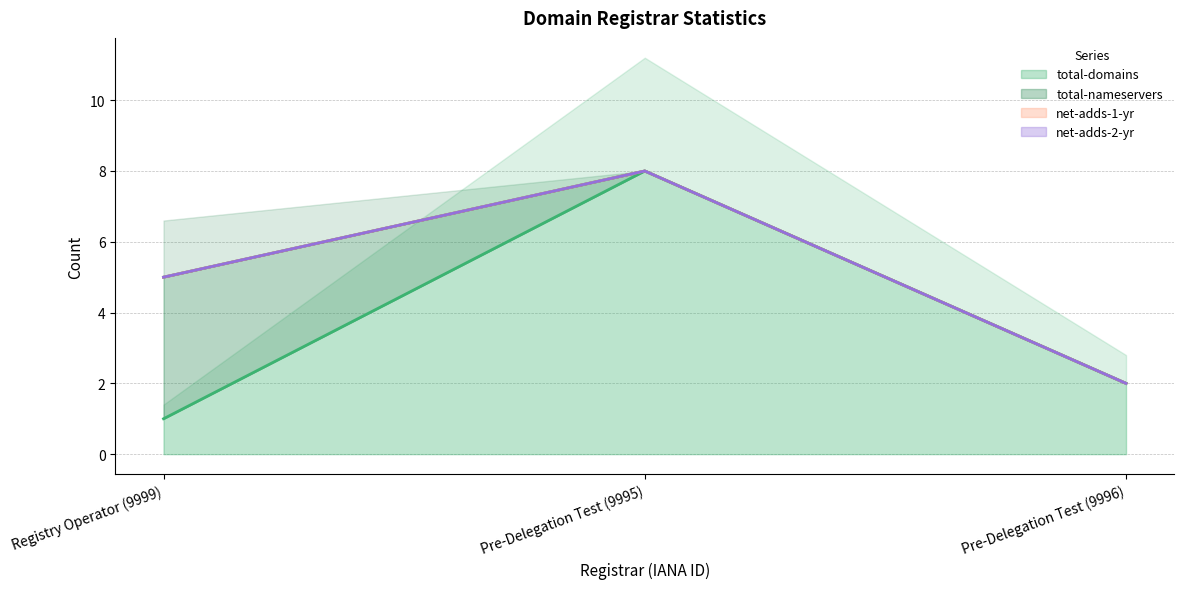

At which label is total-domains (line) closest to 4?

Pre-Delegation Test (9996)